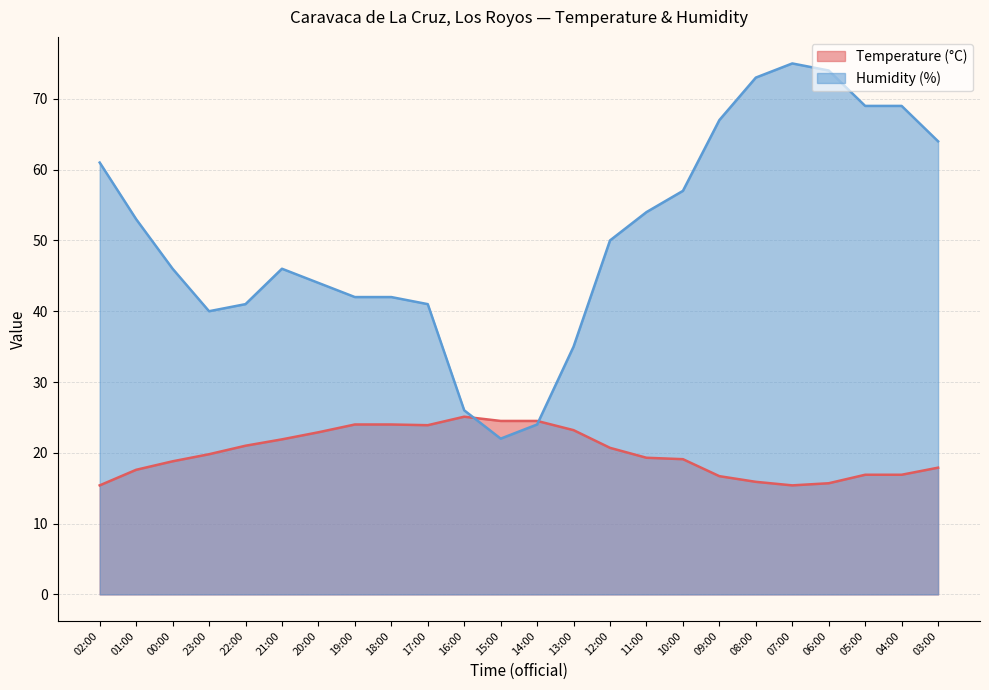

Rank the series by their average value, from lowest to highest.

Temperature (°C), Humidity (%)